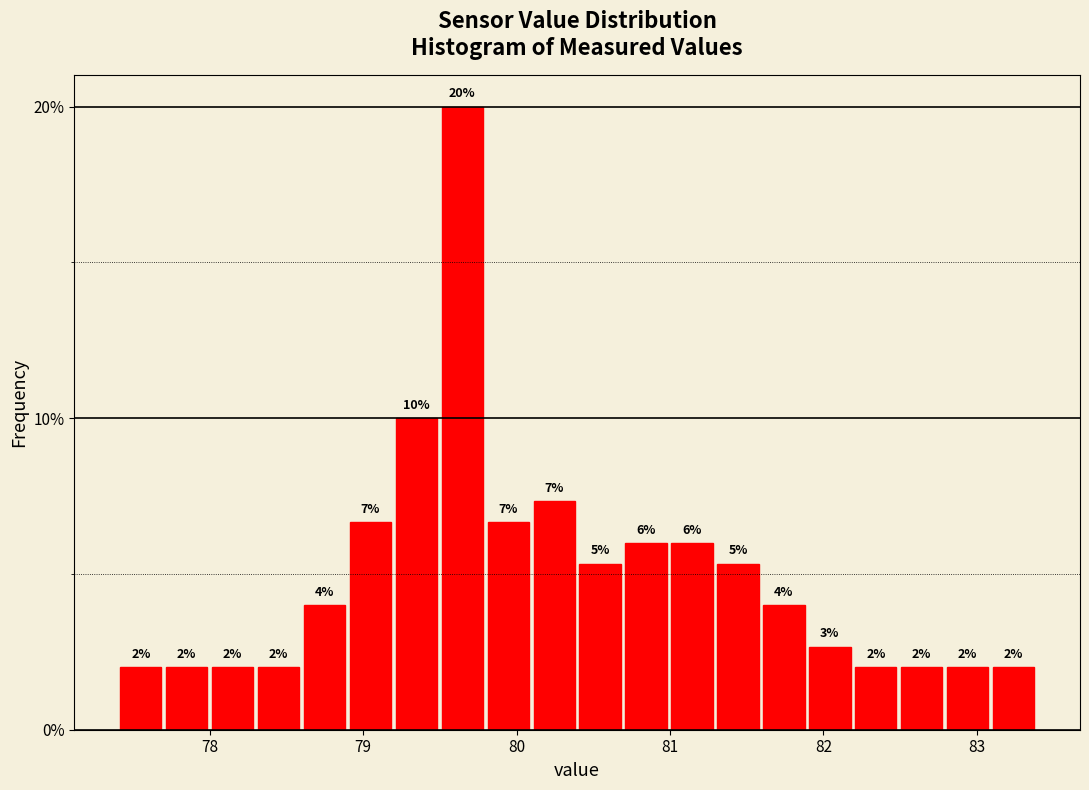

Read against the x-axis, roughly where is the centre of the tallest bar?

79.6